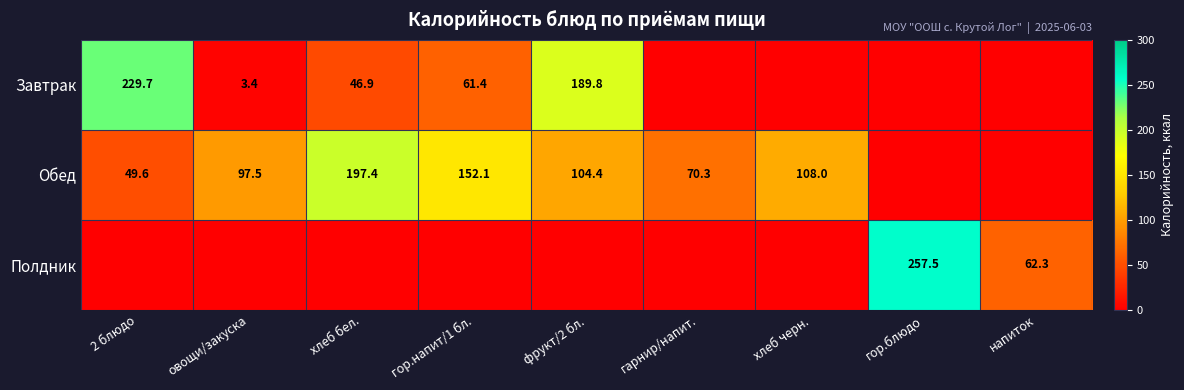

The value of Завтрак at овощи/закуска is 3.4. True or false?

True